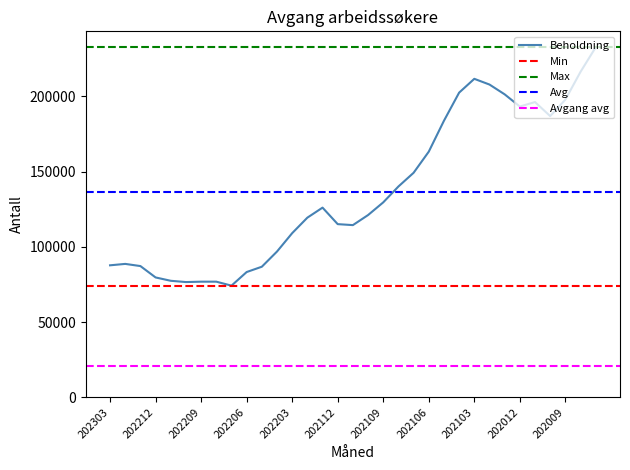

Does the chart display data point markers on the line(s)?

No